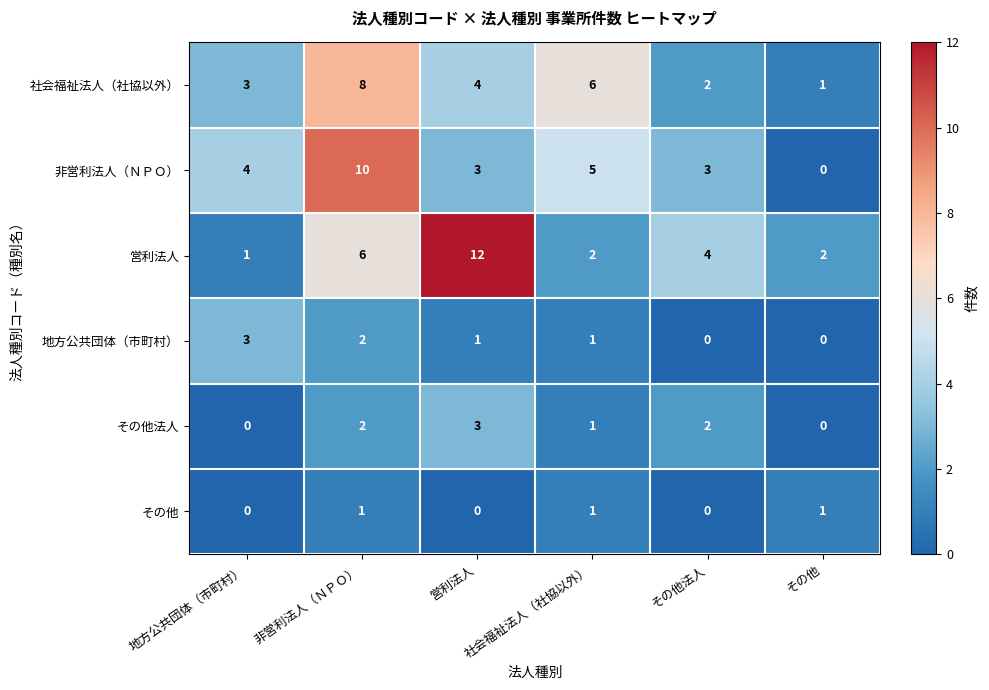

Which series has the largest total across all categories?

営利法人